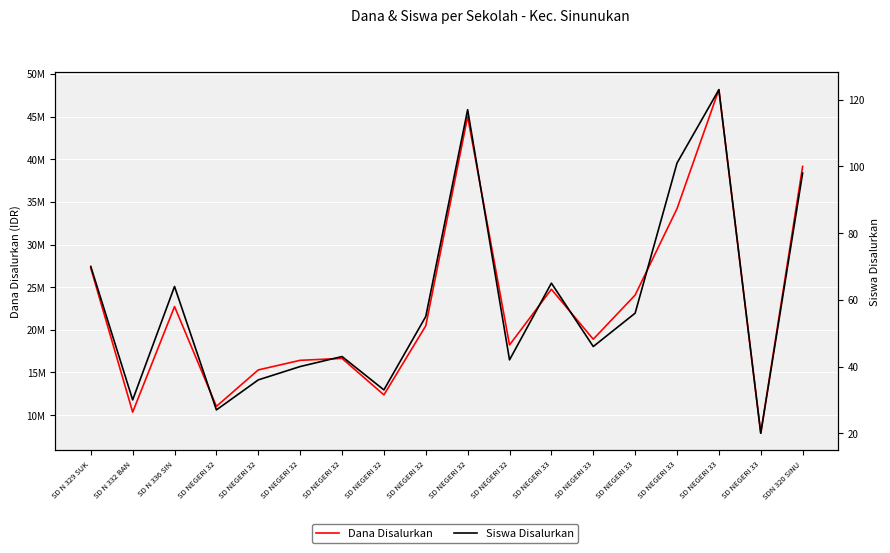

How many values in the Dana Disalurkan series exceed 20475000?

8